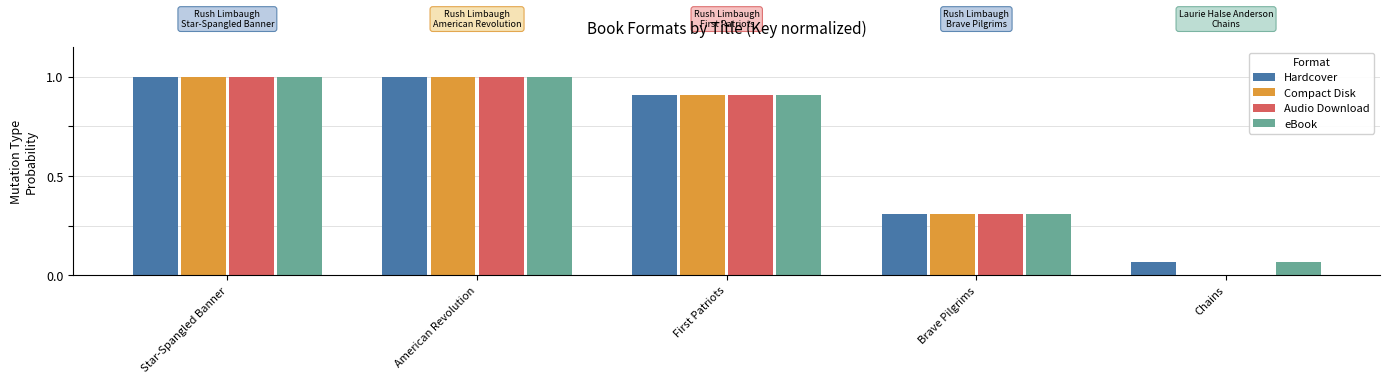

True or false: Audio Download has a value of -0.4 at Chains.

False